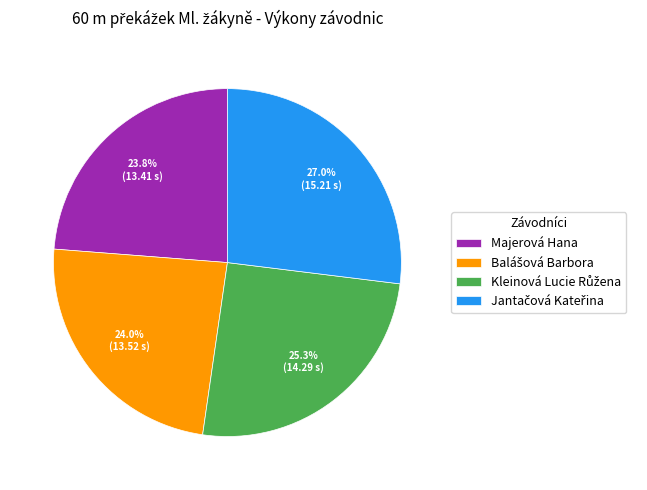

Is there any slice that represents more than half of the pie?

No